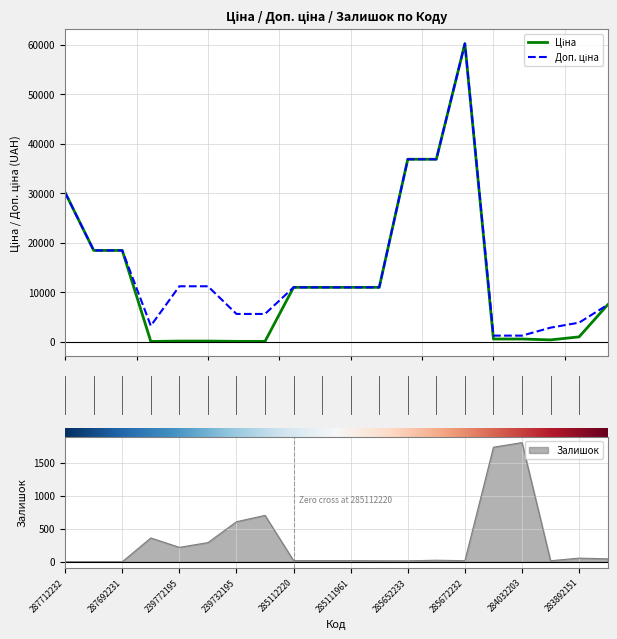

Reading left to right, transcribe all the data shown in this chart.

Ціна: 287712232=30102.8	287692231=18420.9	239772195=18420.9	239732195=32.0	285112220=111.8	285111961=111.8	285652233=55.9	285672232=55.9	284032203=10964.4	283892151=10964.4	10=10964.4	11=10964.4	12=36841.8	13=36841.8	14=60205.6	15=528.2	16=528.2	17=352.6	18=958.4	19=7444.6
Доп. ціна: 287712232=30102.8	287692231=18420.9	239772195=18420.9	239732195=3205.0	285112220=11182.0	285111961=11182.0	285652233=5591.0	285672232=5591.0	284032203=10964.4	283892151=10964.4	10=10964.4	11=10964.4	12=36841.8	13=36841.8	14=60205.6	15=1210.7	16=1210.7	17=2821.2	18=3833.8	19=7444.6